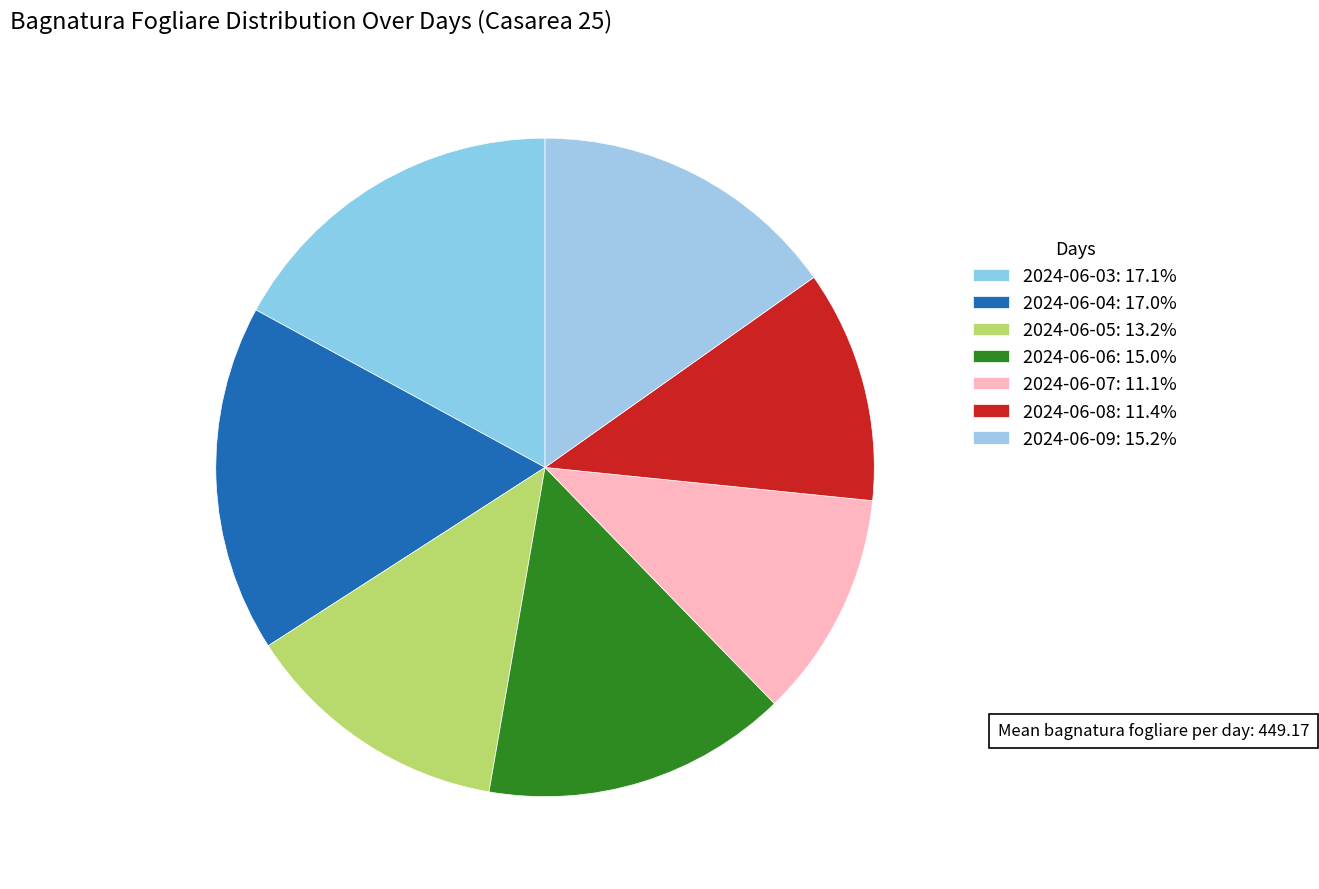

Approximately how many times larger is the value at 2024-06-05 compared to 2024-06-08?

1.2